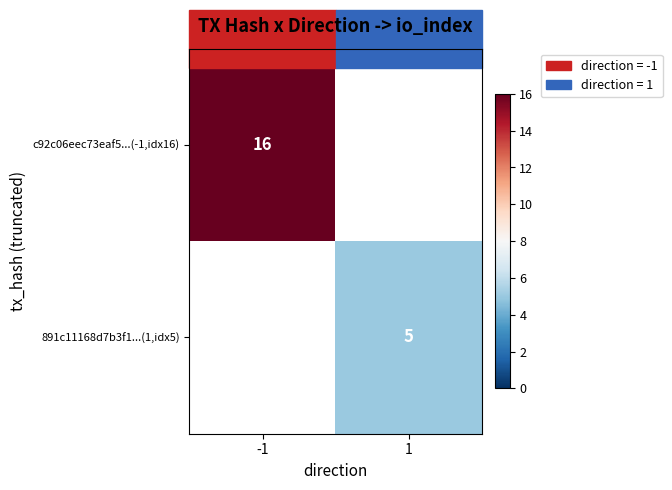

True or false: 891c11168d7b3f1...(1,idx5) has a value of 5 at 1.

True